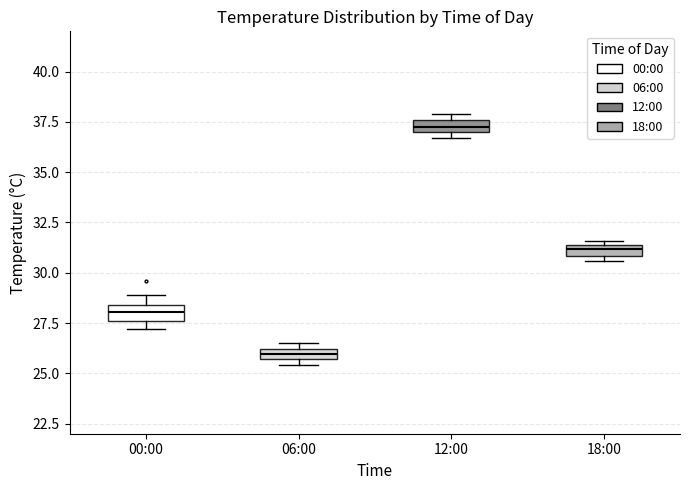

Where is the lower edge of the box for 18:00 on the y-axis? The values are not printed on the chart, so give them approximately, as read against the axis.

31.0